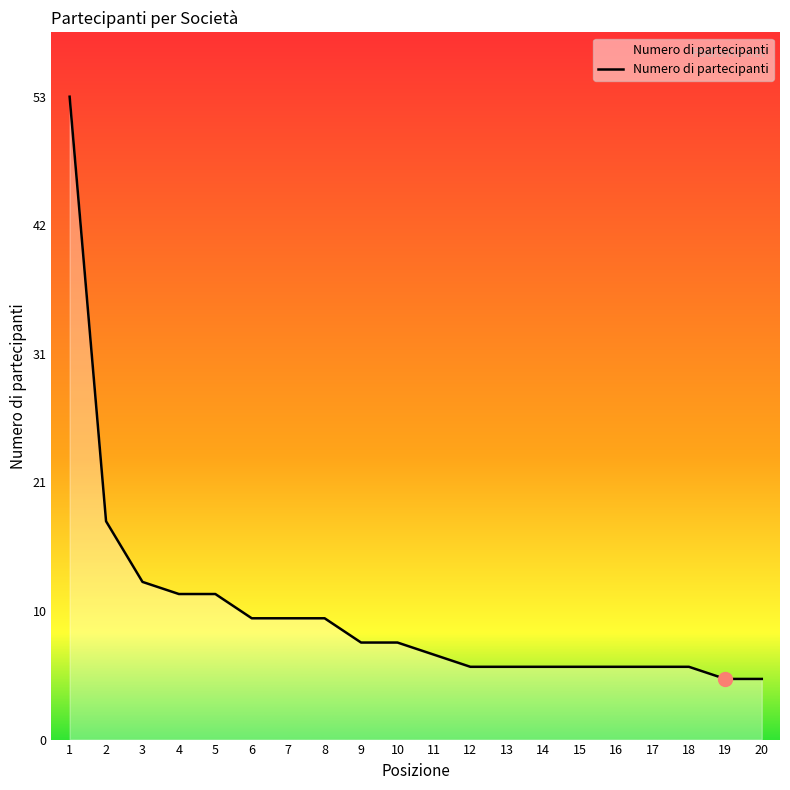

What is the ratio of the value at 1 to the value at 2?

2.9